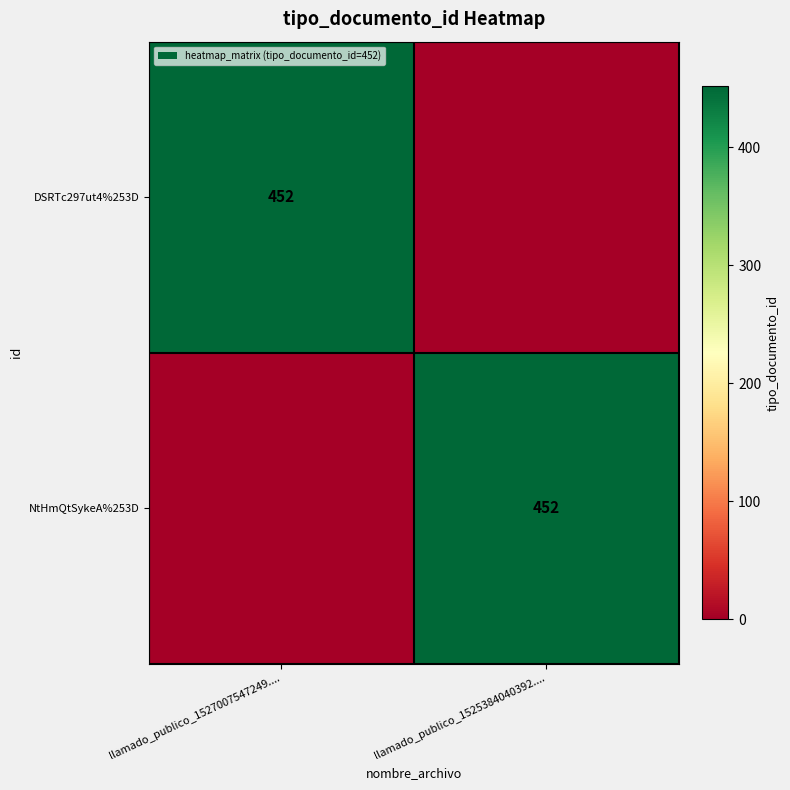

The DSRTc297ut4%253D series shows 452 at llamado_publico_1527007547249..... True or false?

True